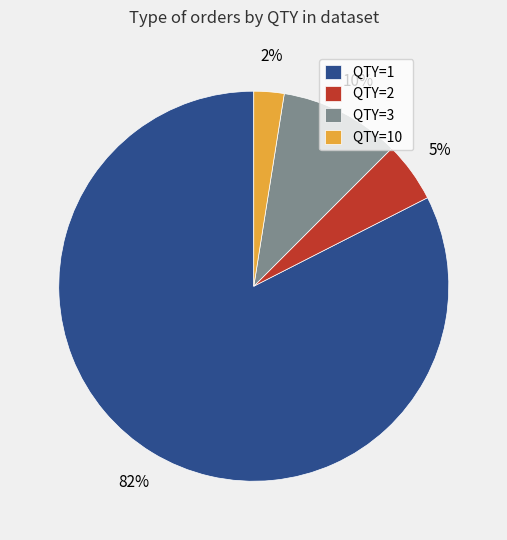

Between QTY=10 and QTY=1, which is larger?

QTY=1